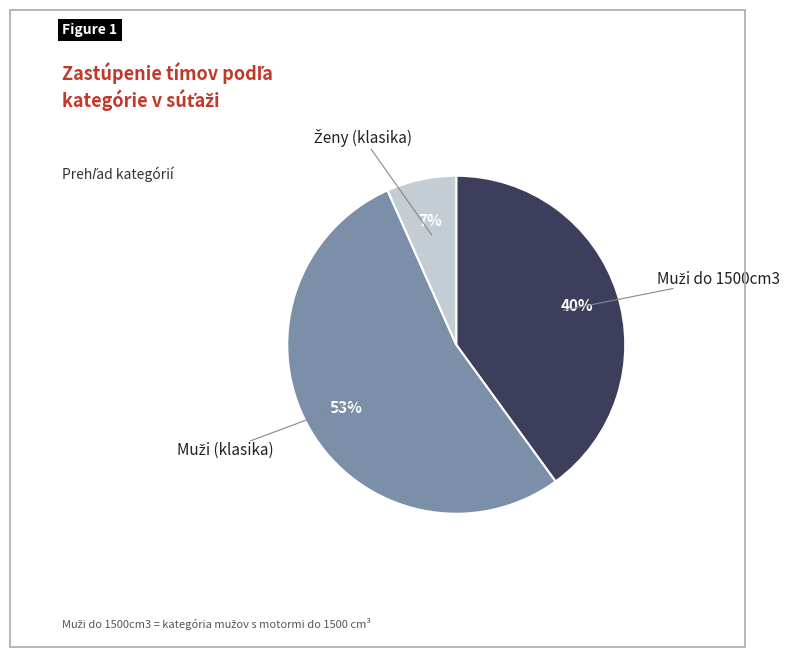

To the nearest percent, what is the average slice percentage?

33%